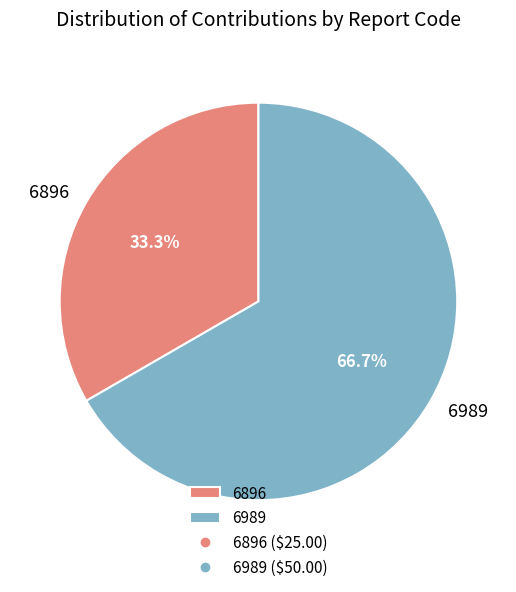

To the nearest percent, what percentage of the pie is 6896?

33%